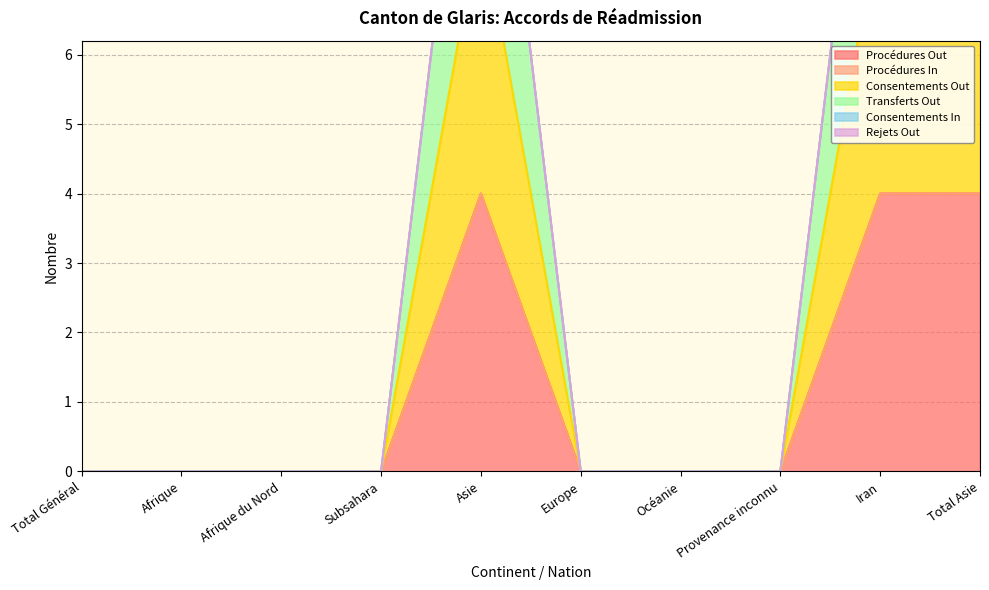

What is the value of the Procédures Out point at the 9th from the left?

4